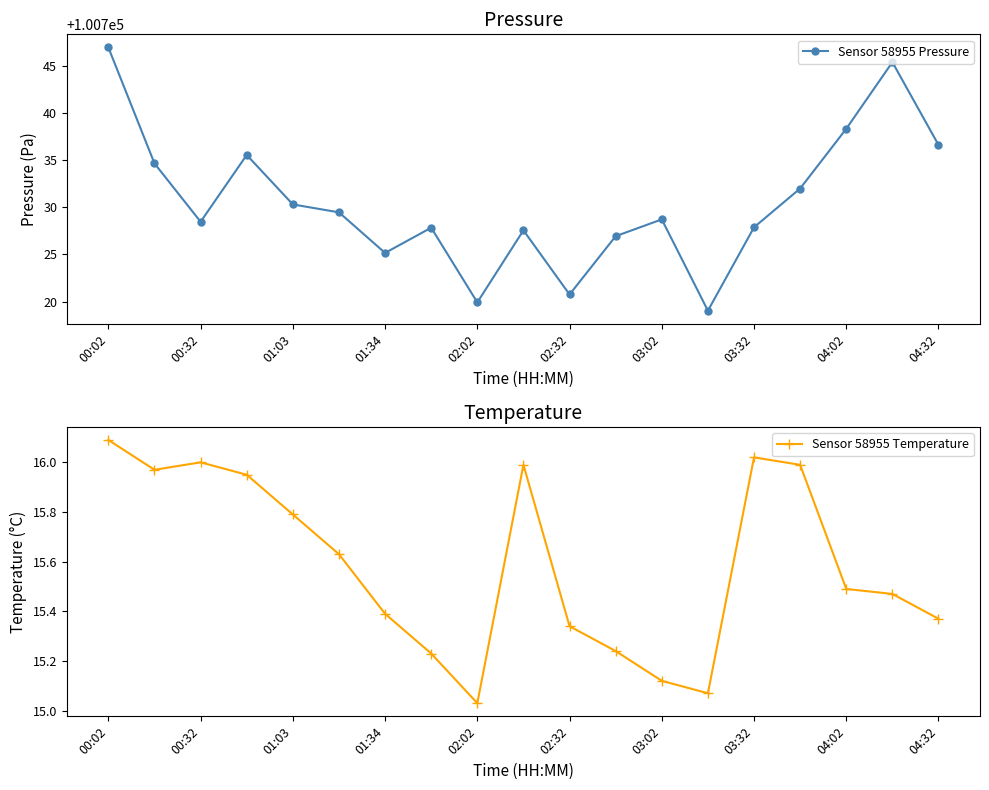

True or false: Sensor 58955 Temperature has a value of 25.8 at 02:32.

False